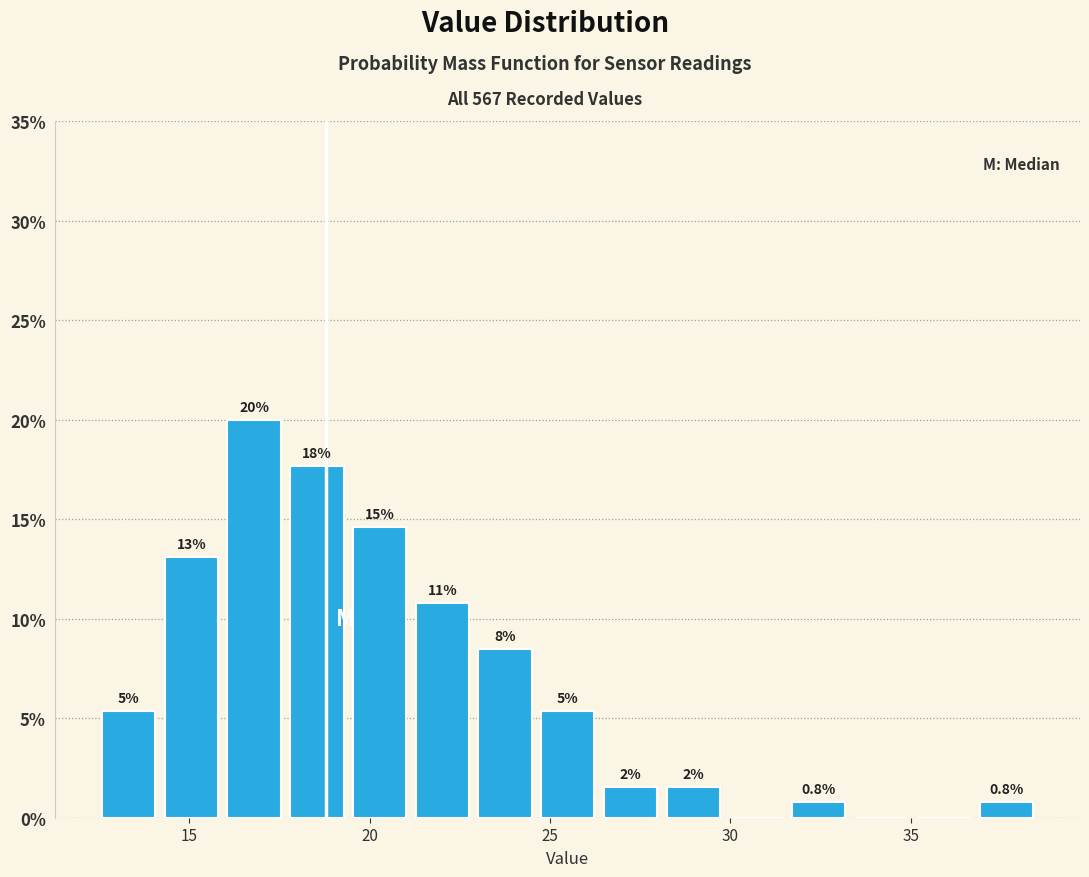

Read against the x-axis, roughly where is the centre of the tallest bar?

17.0